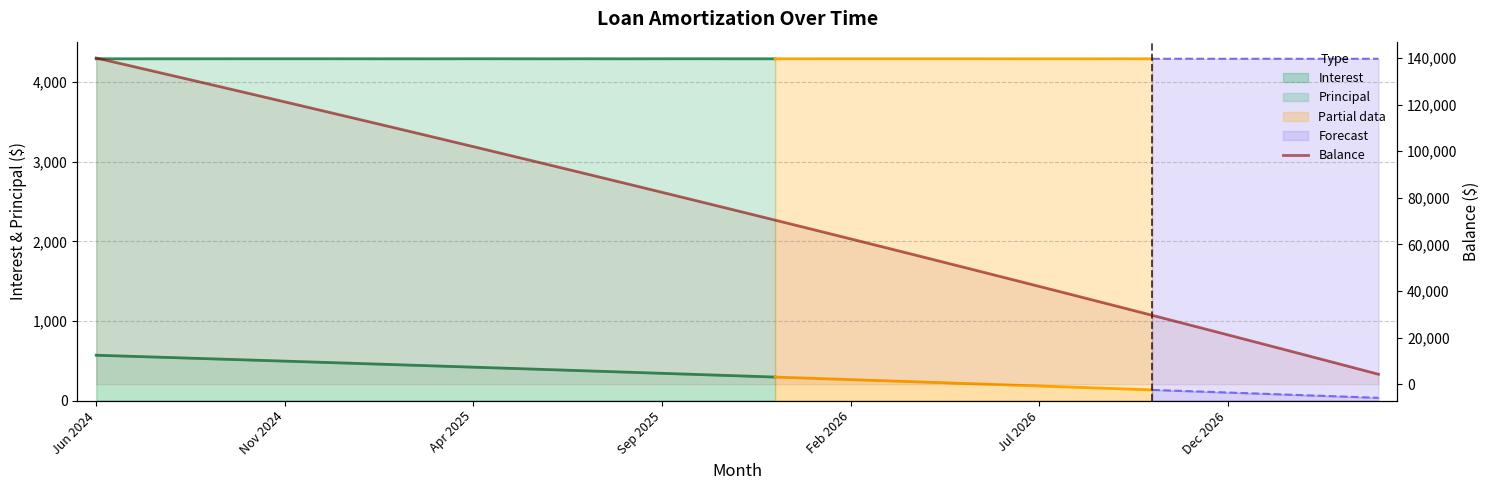

Reading left to right, extract all data points from this chart.

140042	136304	132551	128783	125000	121202	117389	113561	109718	105860	101986	98097	94193	90273	86338	82387	78420	74438	70440	66426	62396	58350	54288	50210	46116	42006	37880	33737	29578	25402	21210	17001	12776	8534	4275